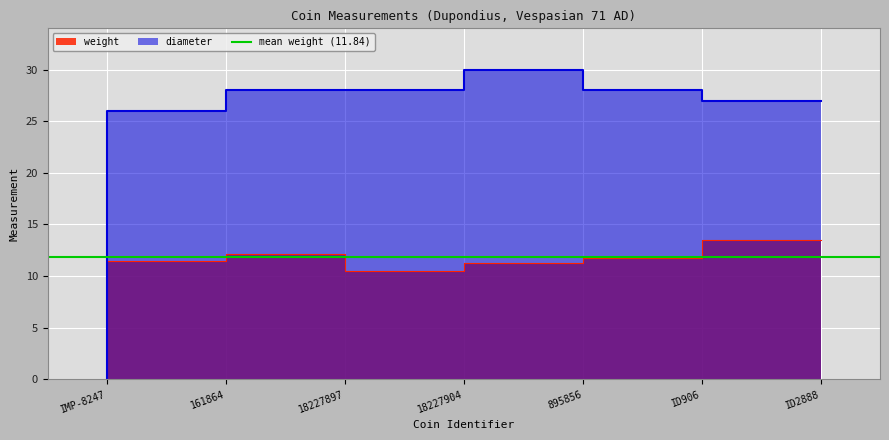

How many lines are shown in the chart?

2